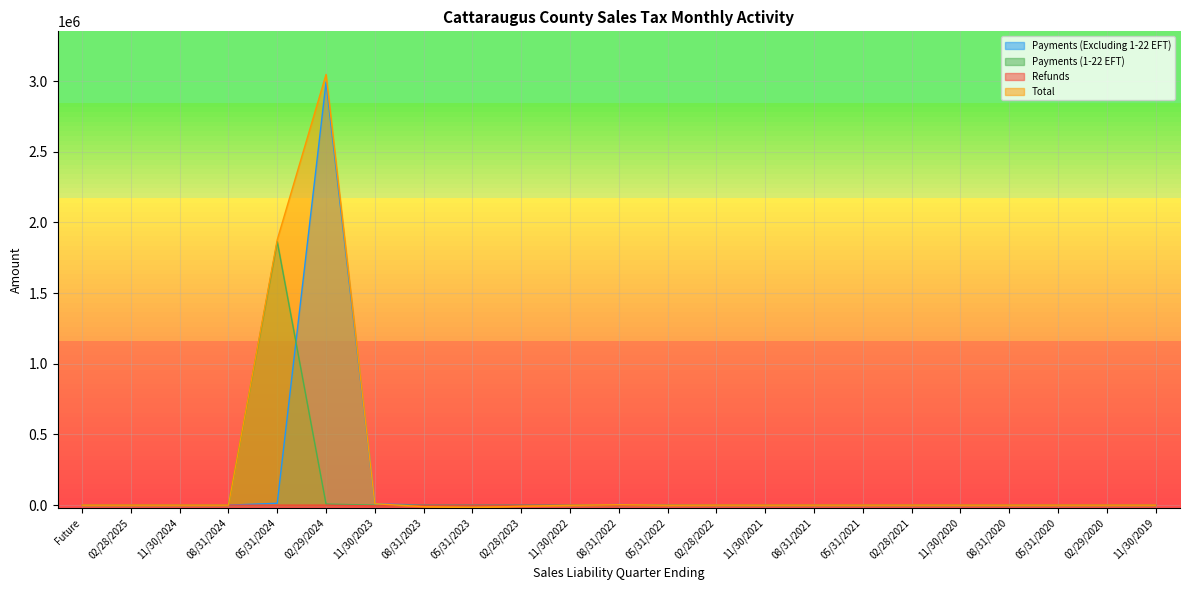

How many lines are shown in the chart?

4